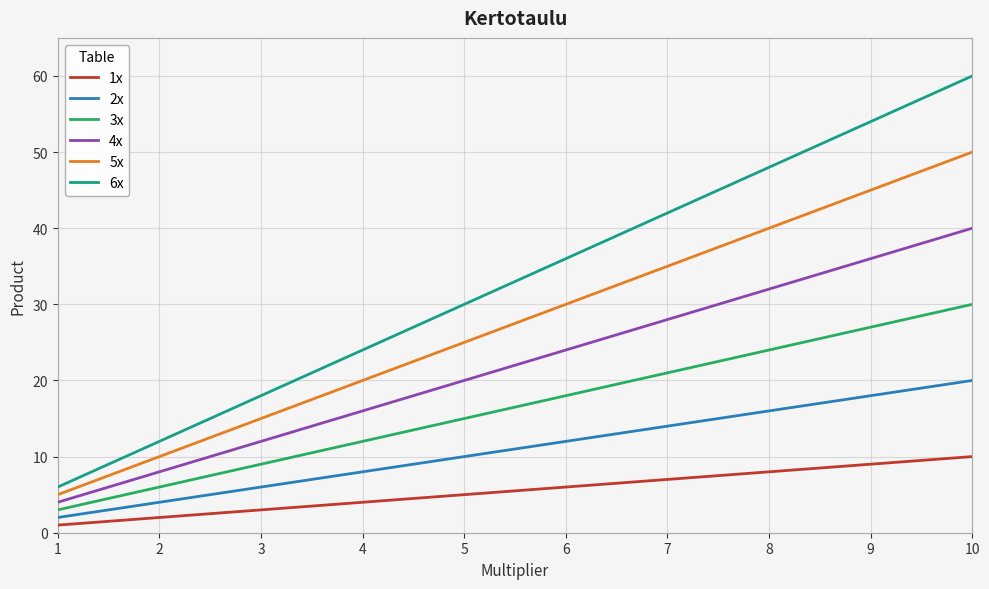

What is the average value of the 4x series?

22